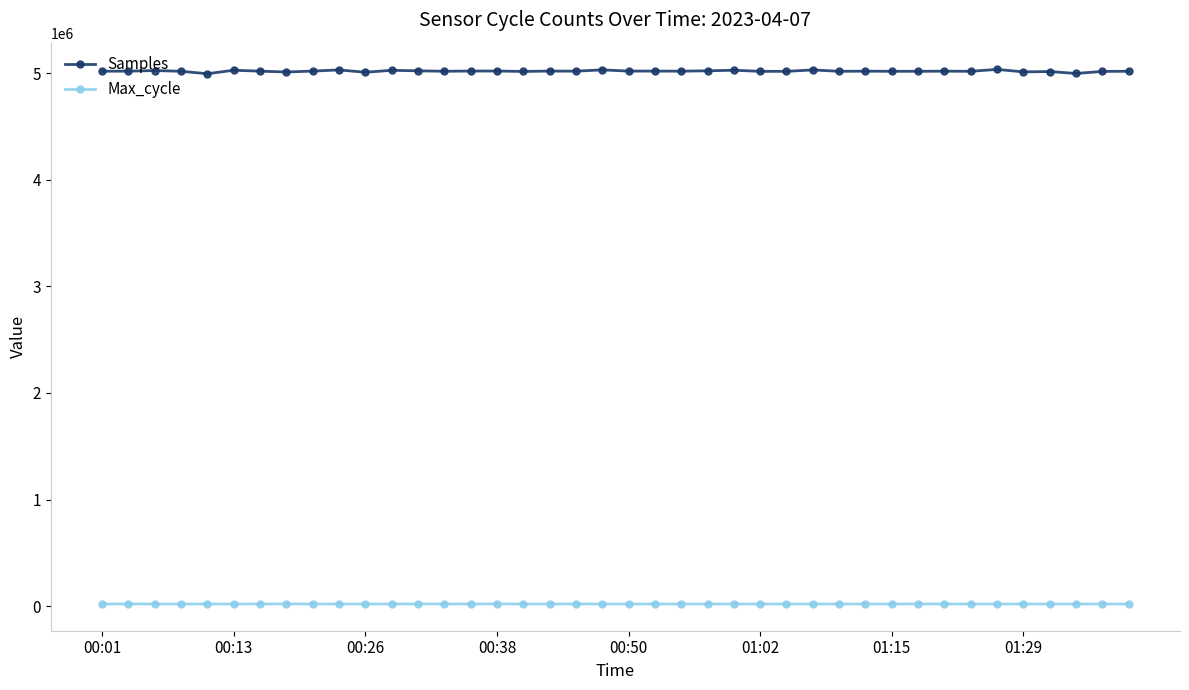

What is the greatest value displayed?

5035818